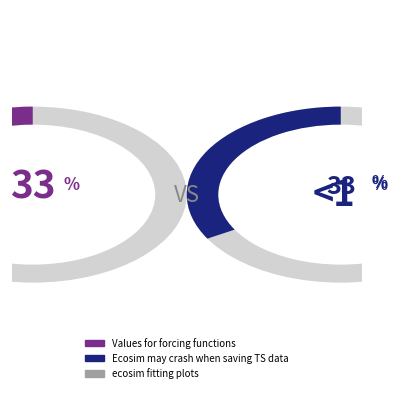

Is there any slice that represents more than half of the pie?

No